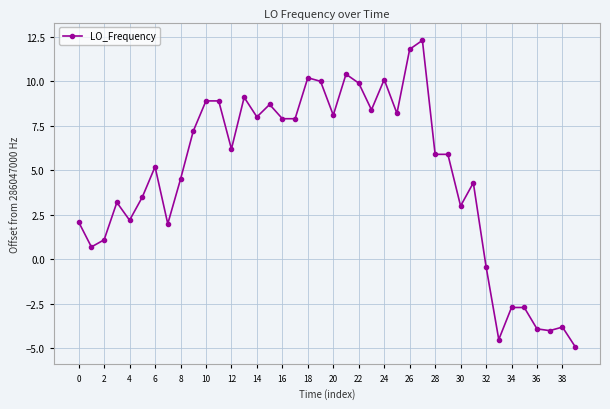

What is the smallest value displayed?

-4.9